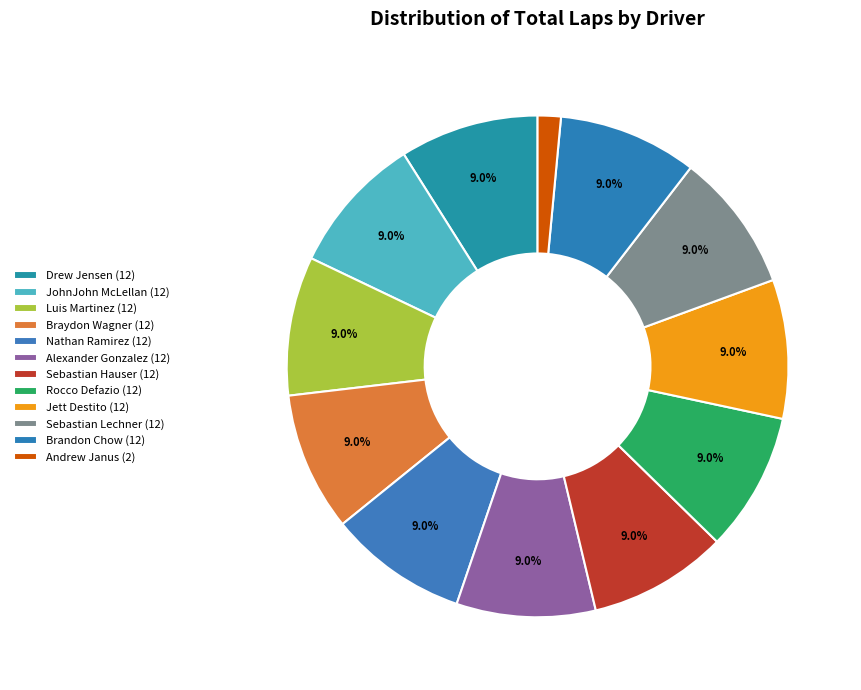

How many slices are in this pie chart?

12